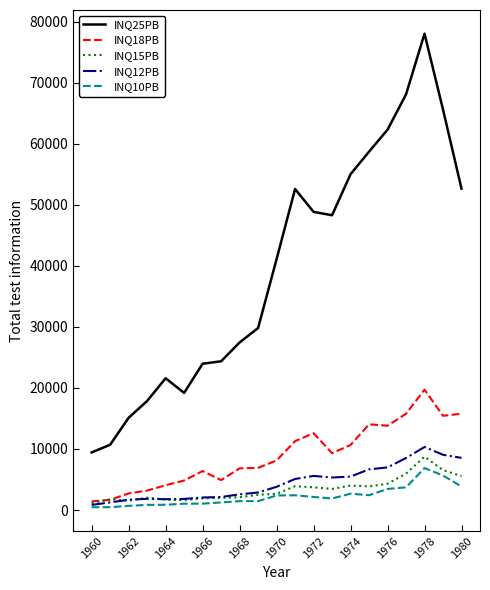

What is the average value of the INQ15PB series?

3380